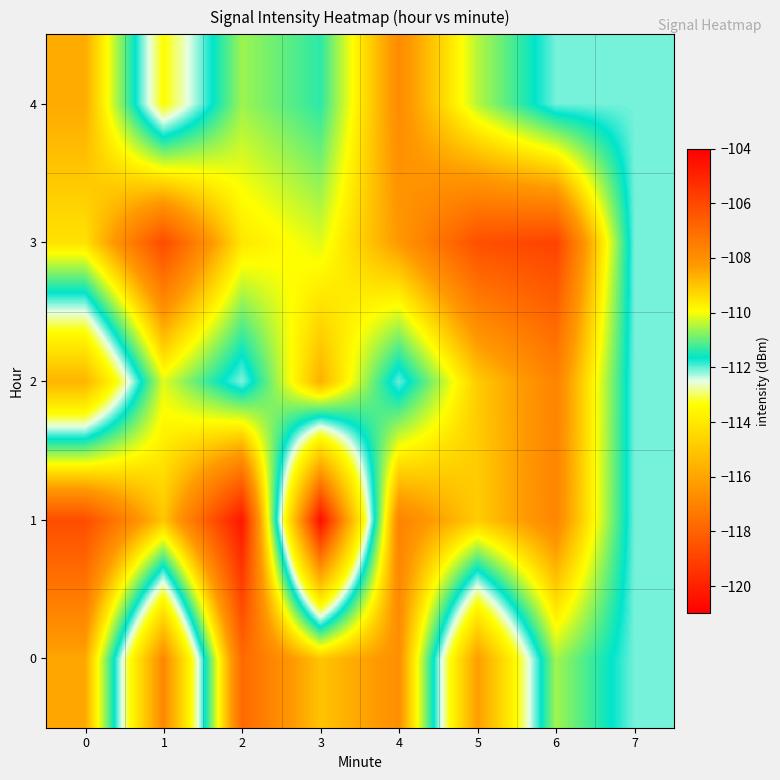

Reading left to right, what are all the values shown in this chart?

0: 0=-108.5	1=-116.9	2=-107.0	3=-109.0	4=-108.0	5=-116.2	6=-110.6	7=-112.1
1: 0=-106.1	1=-109.0	2=-104.7	3=-120.6	4=-107.7	5=-109.1	6=-107.7	7=-112.1
2: 0=-115.5	1=-110.2	2=-112.1	3=-108.6	4=-112.0	5=-109.1	6=-107.7	7=-112.1
3: 0=-109.5	1=-106.1	2=-109.6	3=-110.2	4=-108.2	5=-106.2	6=-105.9	7=-112.1
4: 0=-108.6	1=-113.4	2=-110.6	3=-111.4	4=-107.9	5=-110.4	6=-112.1	7=-112.1